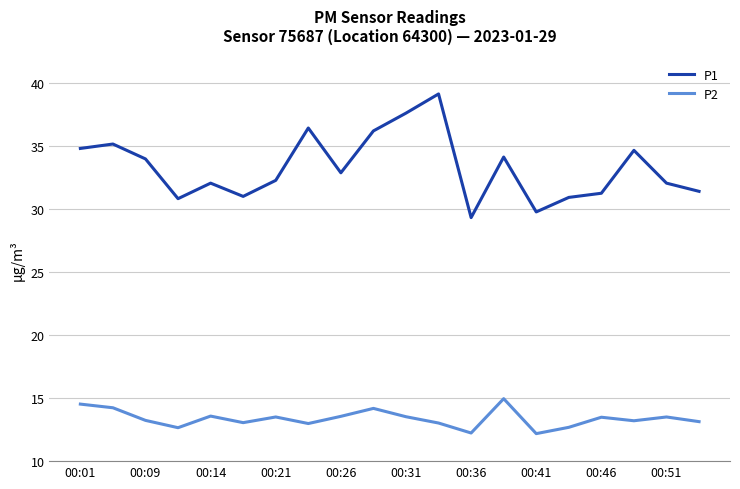

List the series in order of their peak value, lowest first.

P2, P1